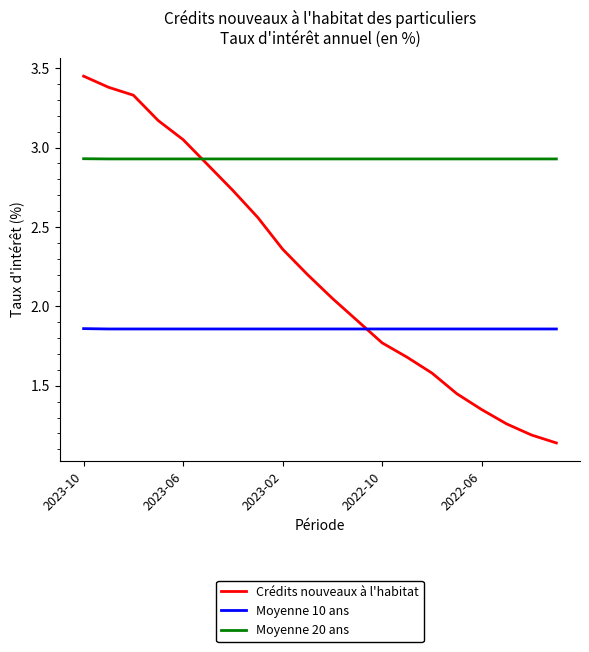

Which series has the largest range (max minus min)?

Crédits nouveaux à l'habitat